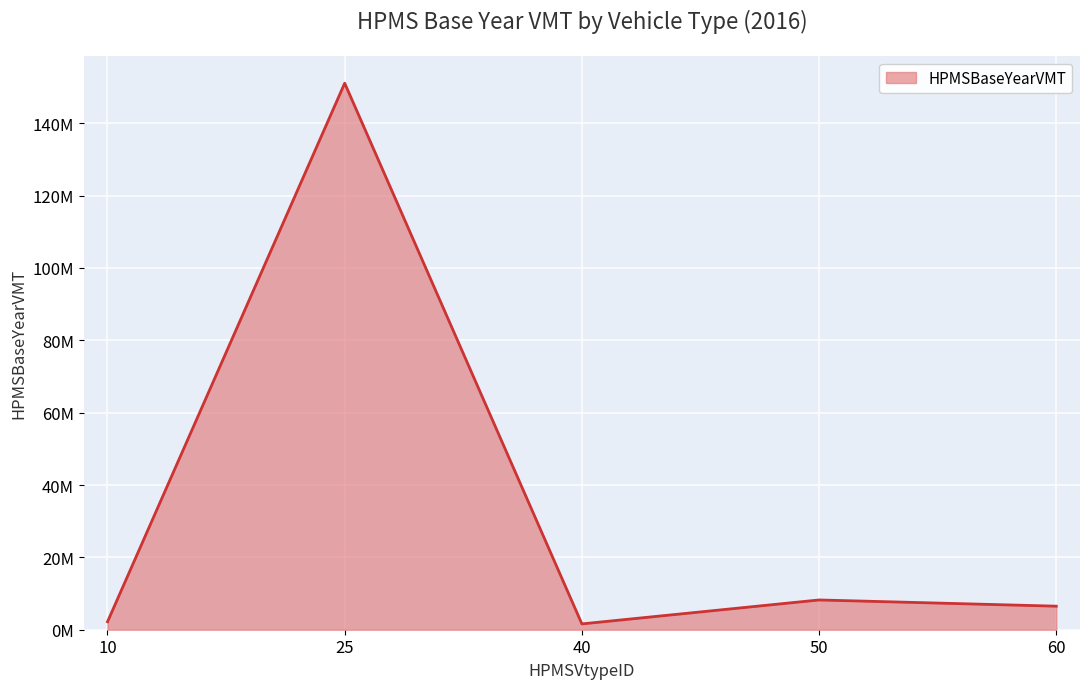

The chart shows a value of 11717347.0 at 50. True or false?

False